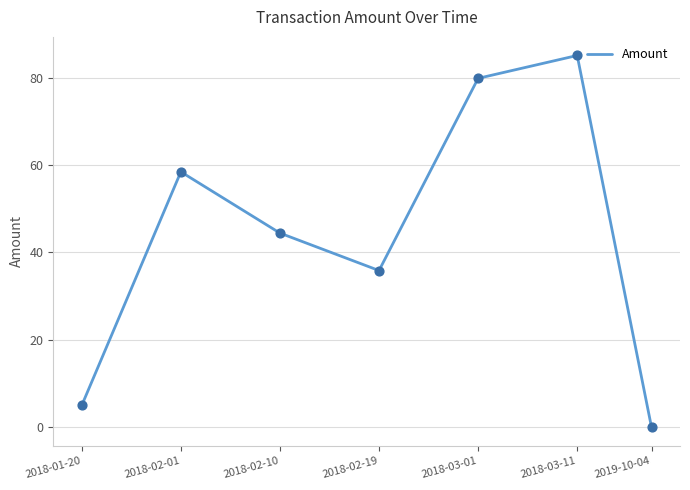

What is the ratio of the value at 2018-02-19 to the value at 2018-01-20?

7.2